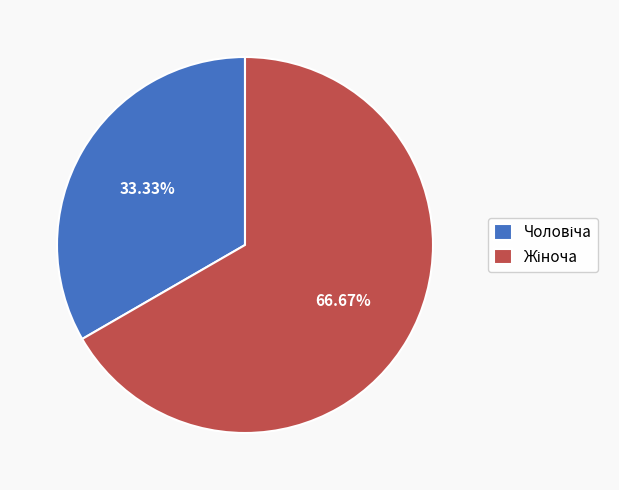

Is there a majority slice in this chart?

Yes